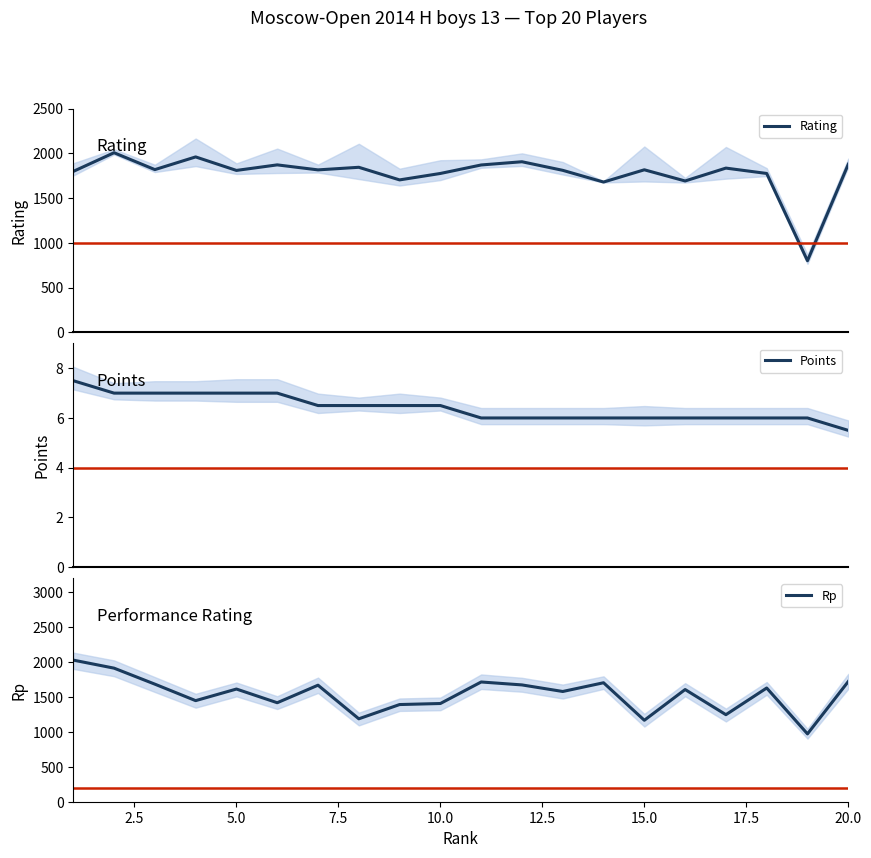

The value of Rp at 10.0 is 1406. True or false?

True